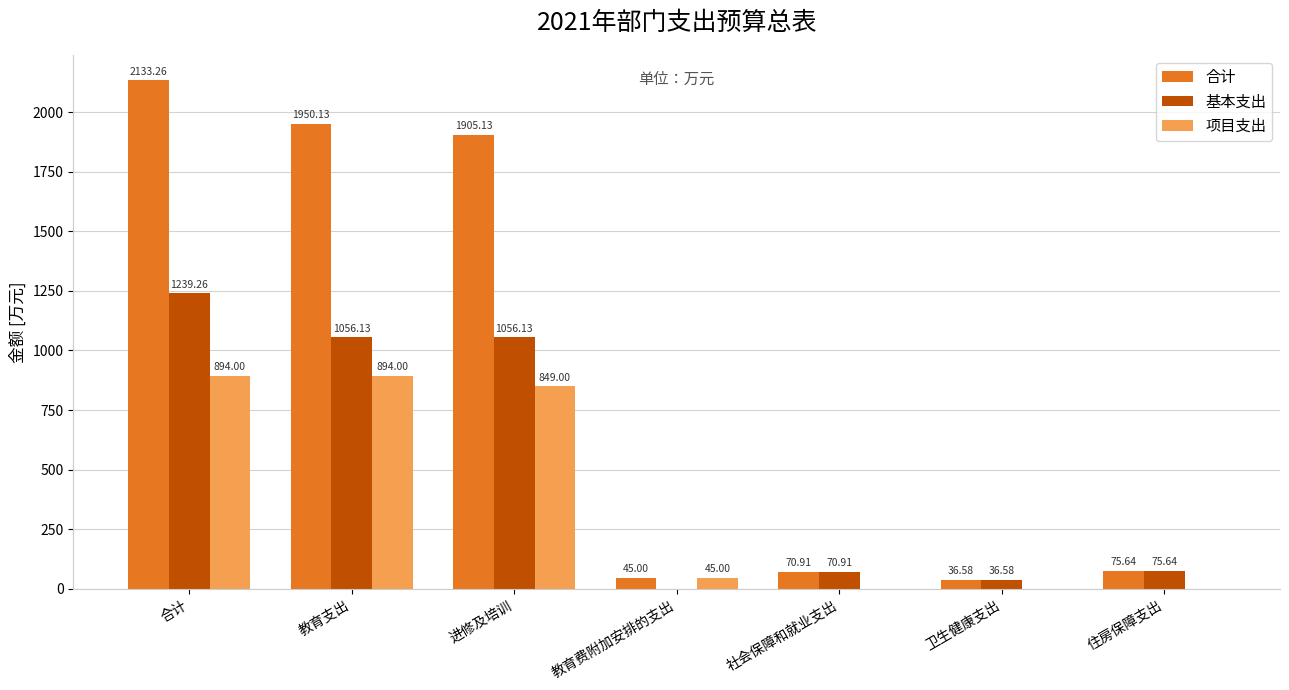

The value of 合计 at 合计 is 2133.3. True or false?

True